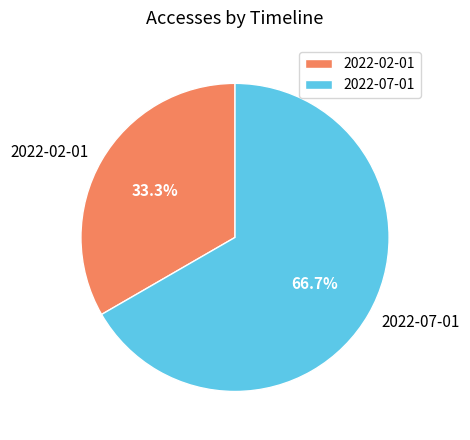

Approximately how many times larger is the value at 2022-02-01 compared to 2022-07-01?

0.5